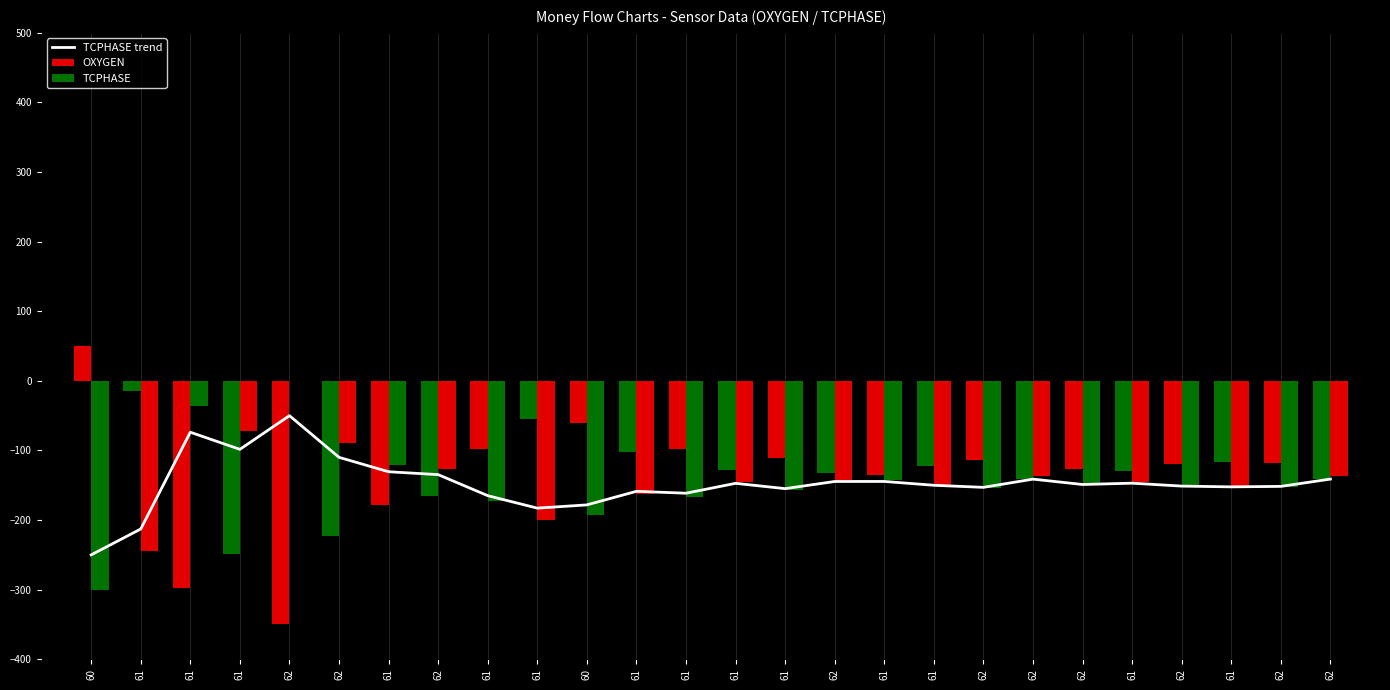

What is the difference between the OXYGEN values at 61 and 62?

208.0